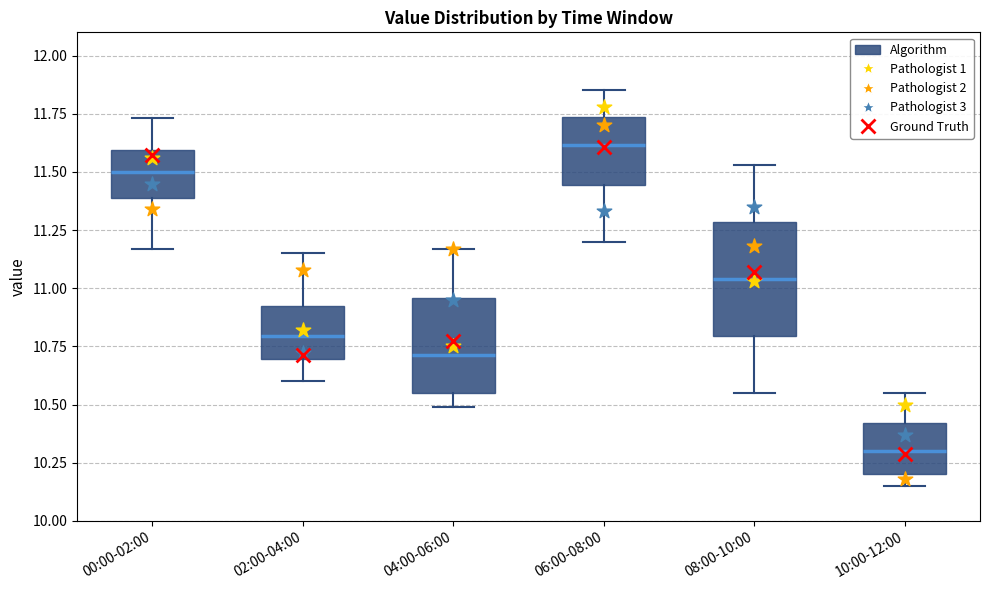

Where does the upper whisker of the box for 00:00-02:00 end on the y-axis? The values are not printed on the chart, so give them approximately, as read against the axis.

11.75